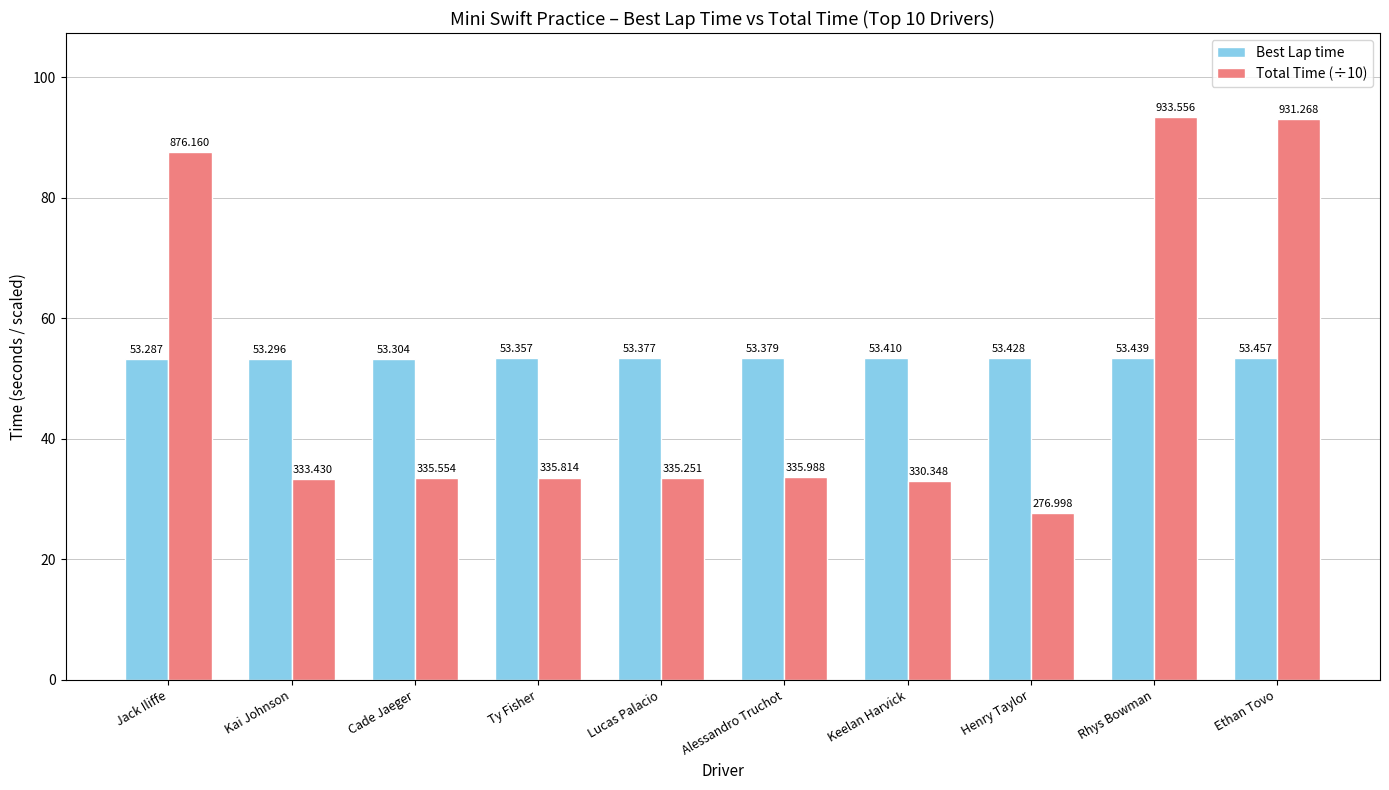

What is the spread (max minus min) of values at Jack Iliffe?

34.3